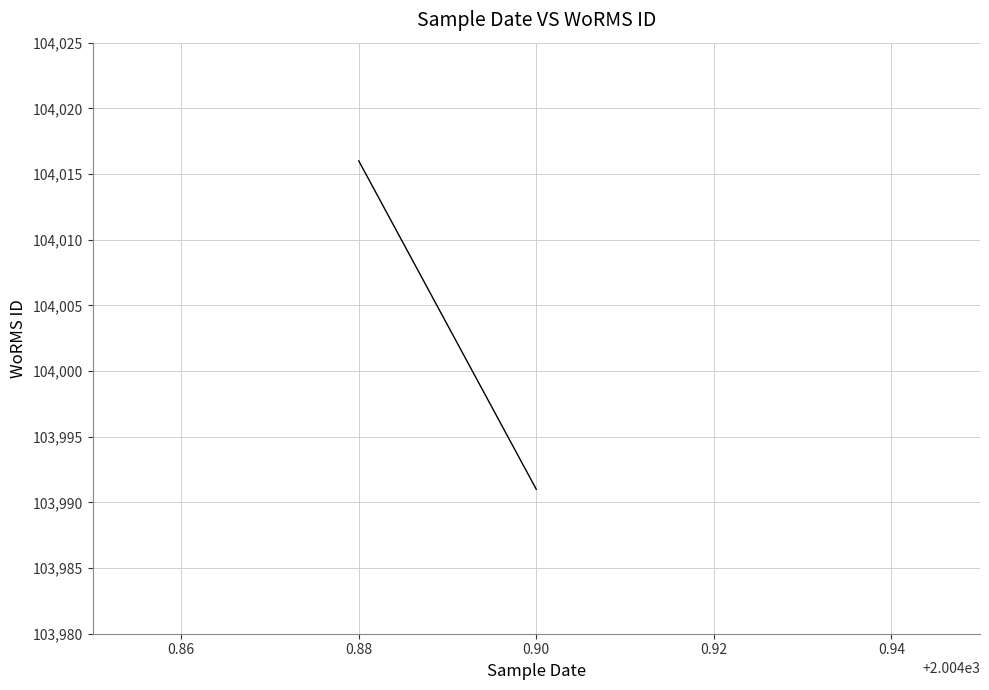

The value at 0.90 is 162216. True or false?

False